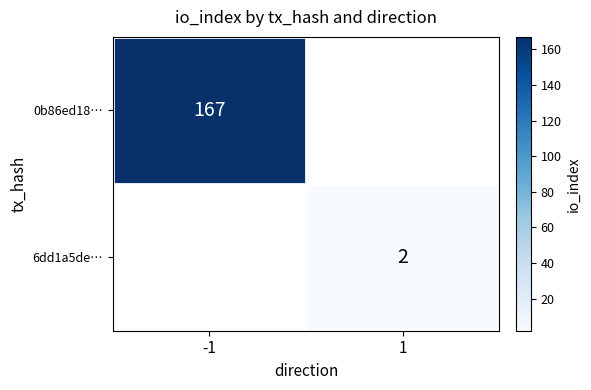

True or false: 0b86ed18… has a value of 167 at -1.

True